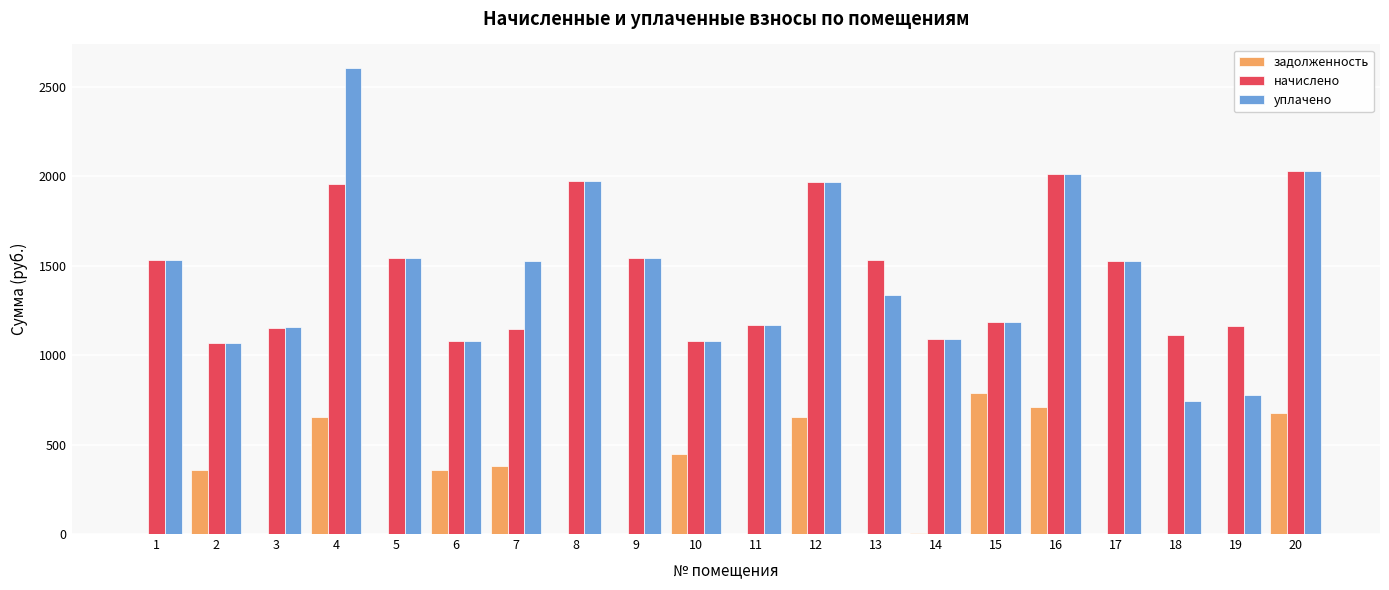

Does the chart contain stacked bars?

No